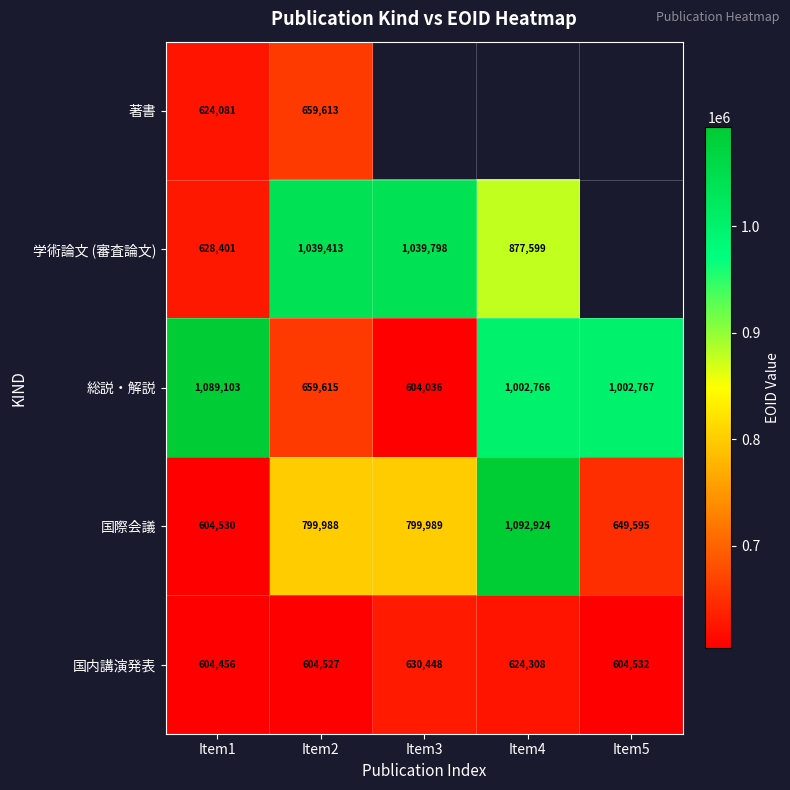

The value of 総説・解説 at Item3 is 340434. True or false?

False